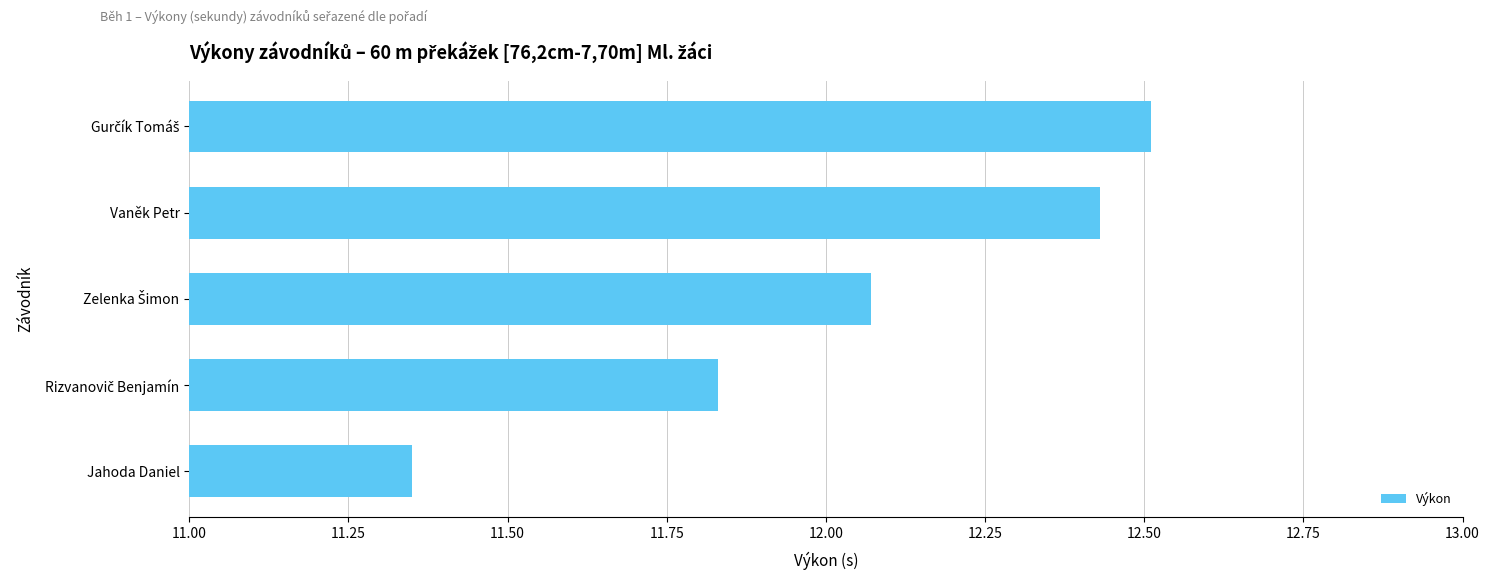

Where is the data nearest to the value 11?

Jahoda Daniel